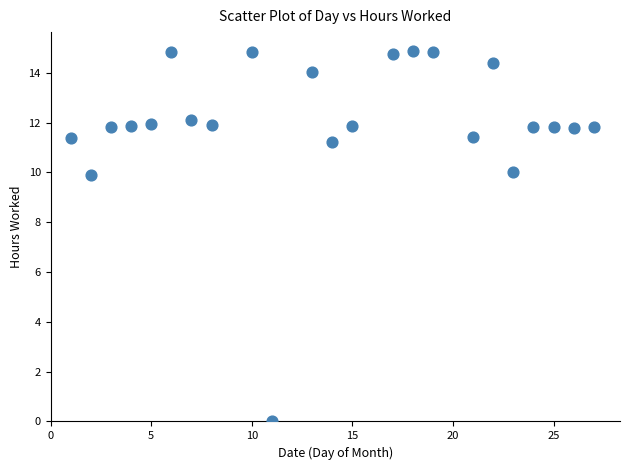

What is the range of X values (max minus min)?

26.0